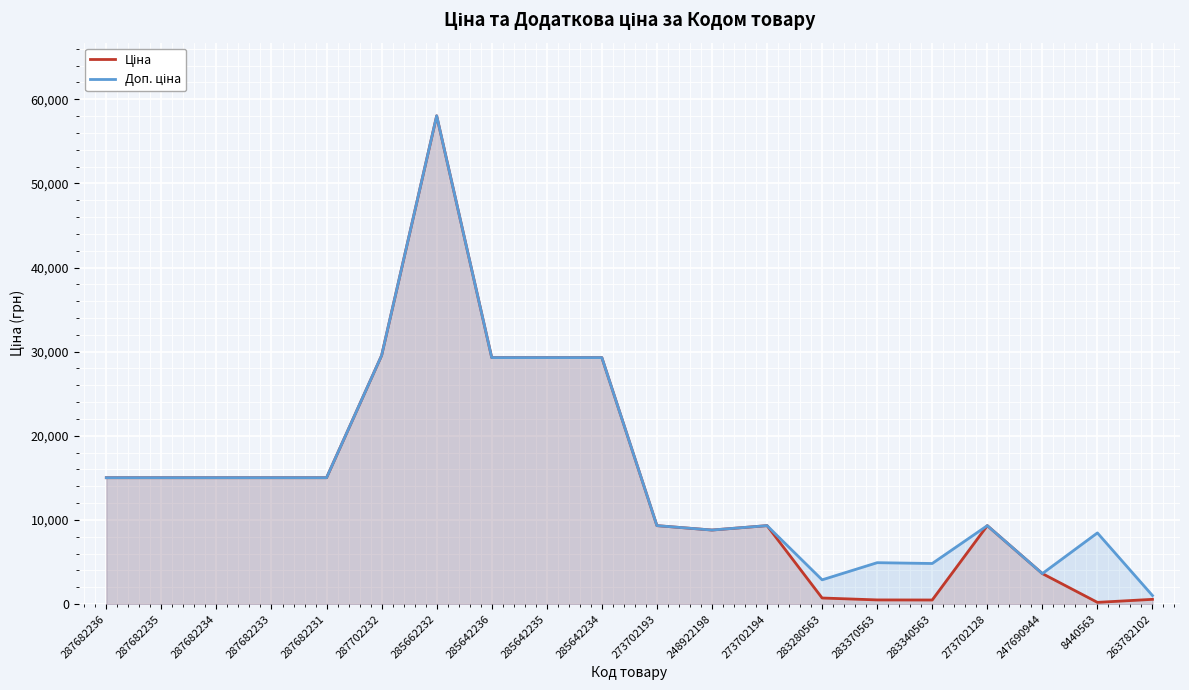

Which has a higher value, 247690944 or 285642234?

285642234